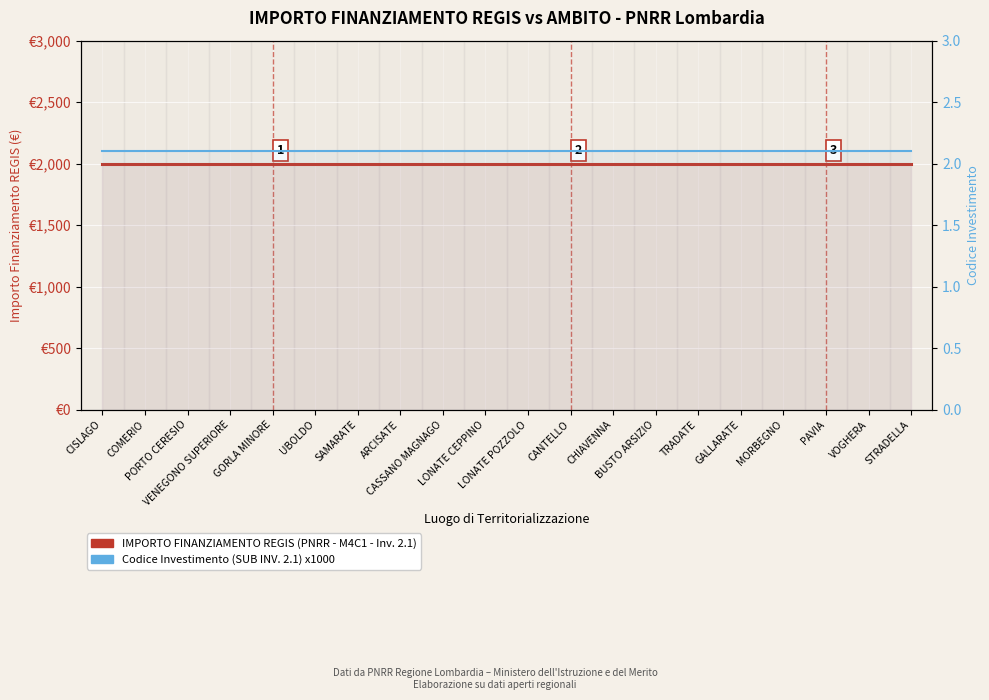

What is the total value across all series at PORTO CERESIO?

4100